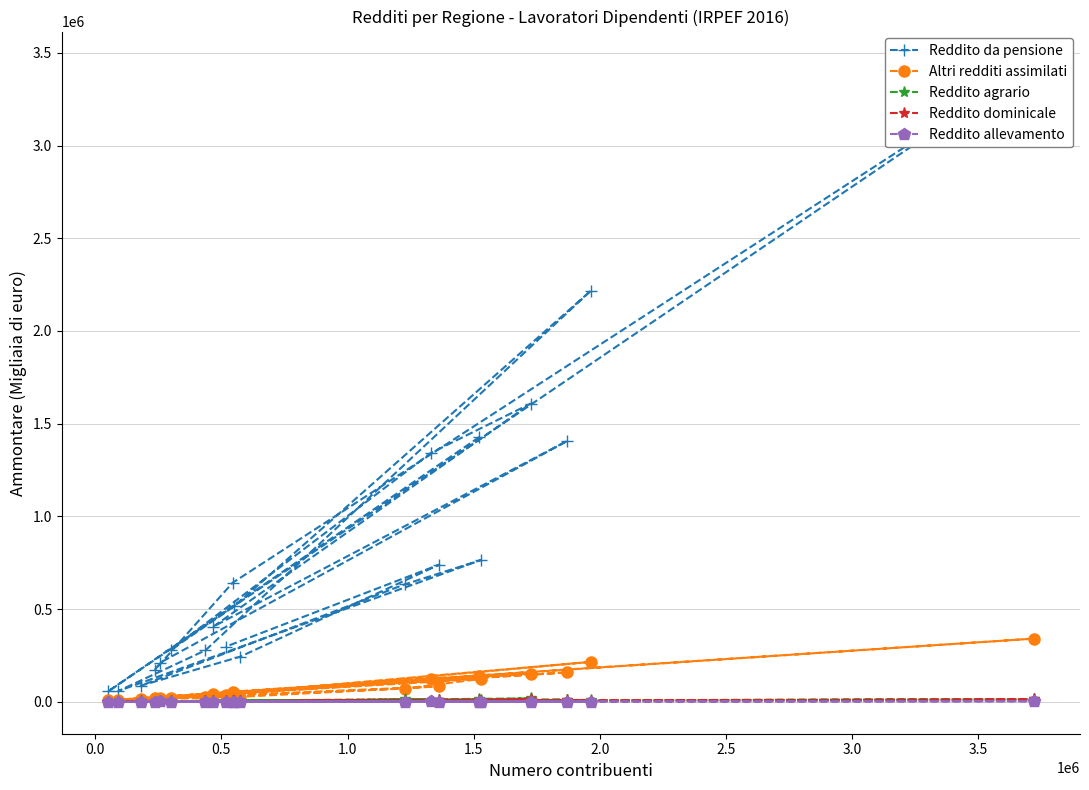

What is the maximum value shown in the chart?

3442505